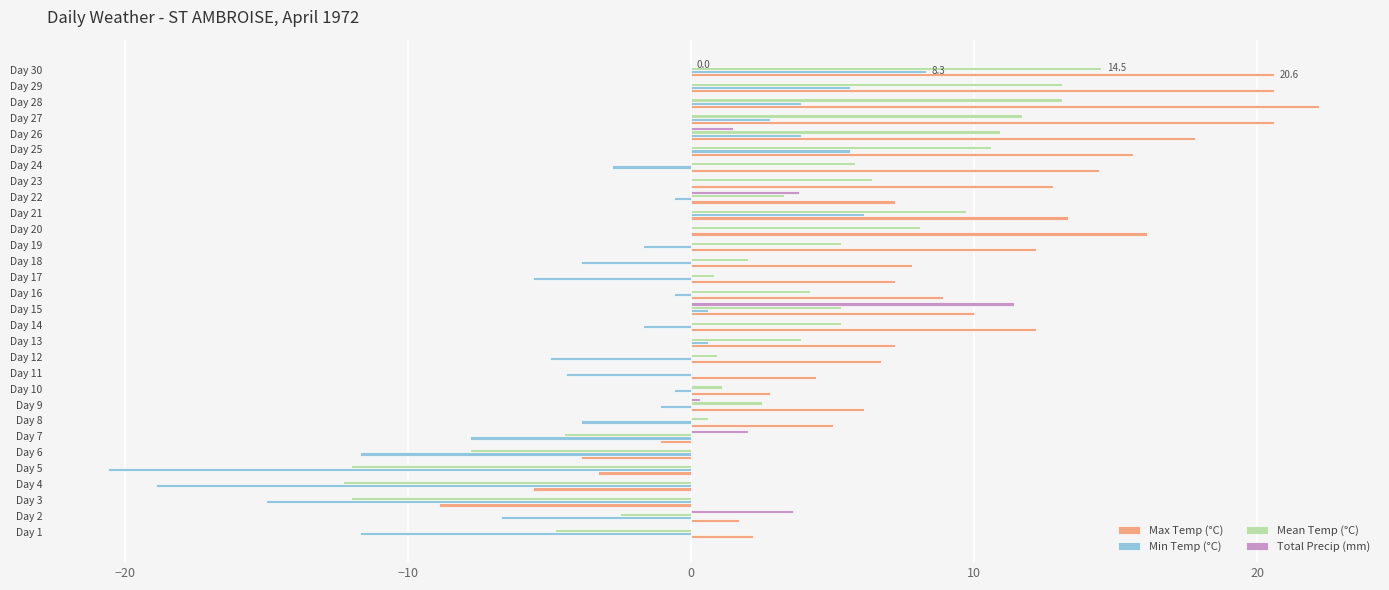

At which category is the sum across all series the highest?

Day 30